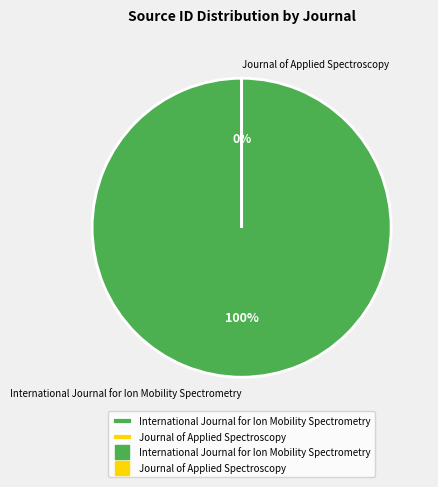

Is there any slice that represents more than half of the pie?

Yes